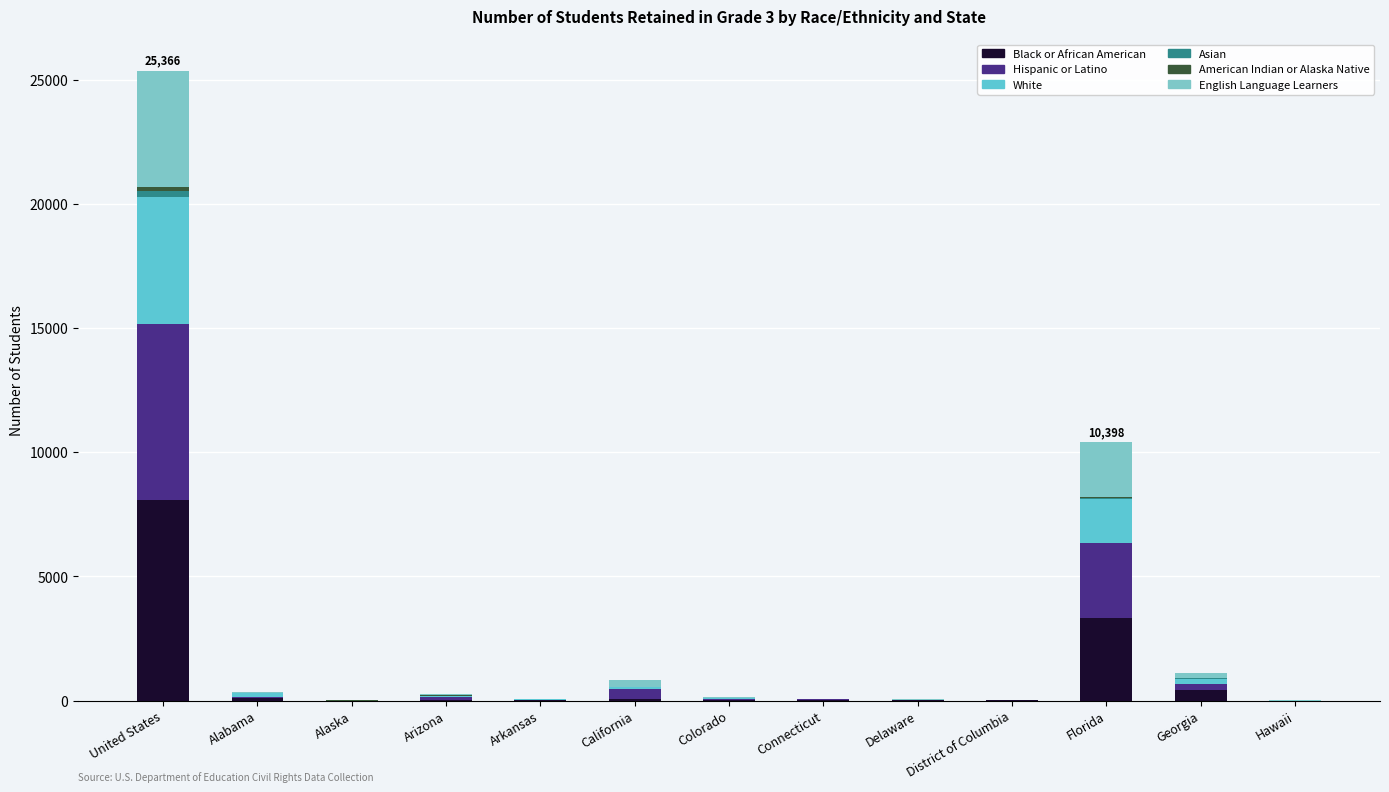

What is the label of the 1st bar from the left?

United States